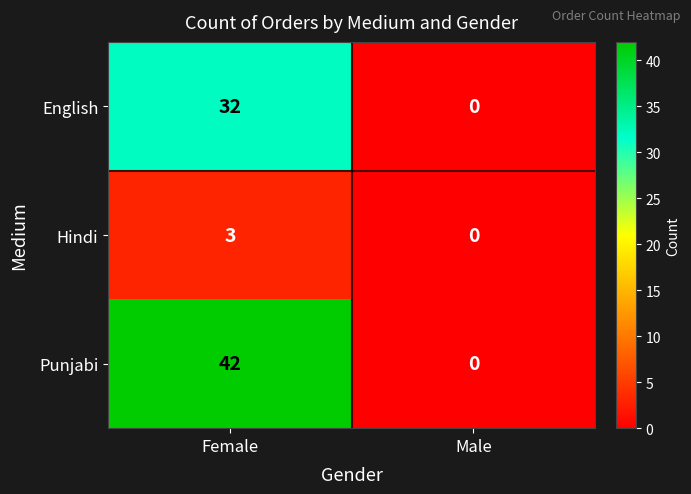

Read the English value at Female, to the nearest 10.

30